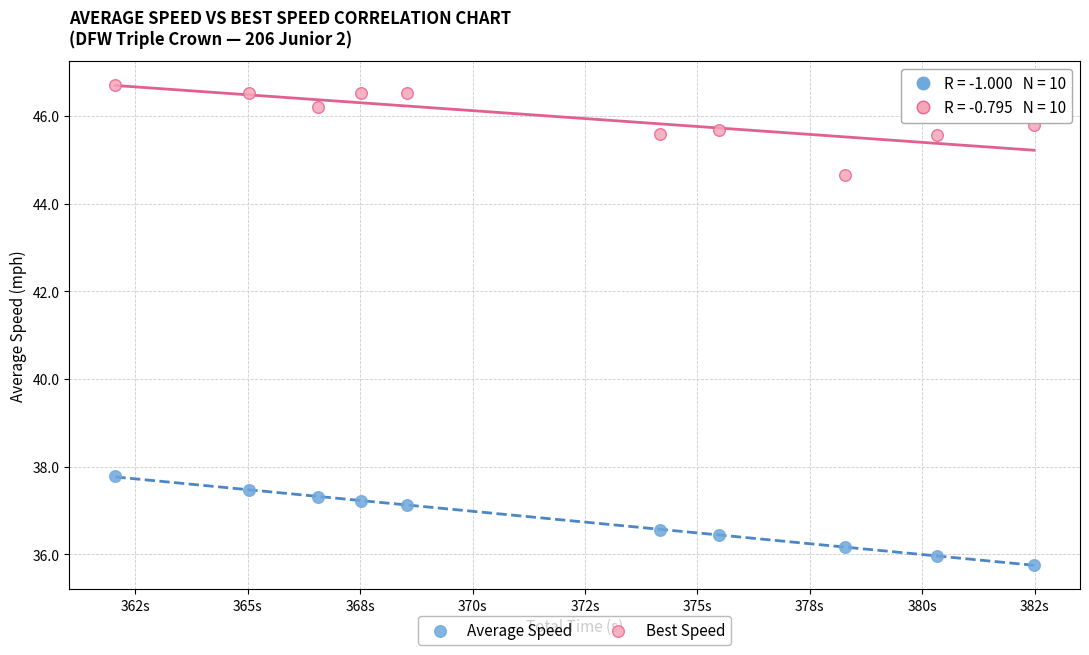

Which series reaches the minimum Y coordinate?

Average Speed